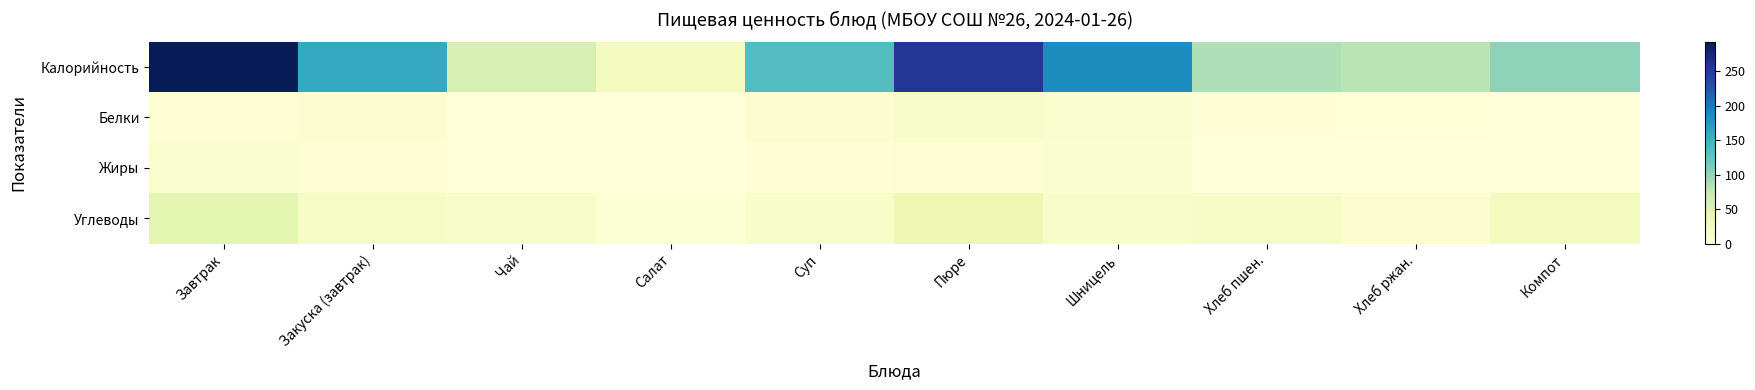

At which category is the sum across all series the highest?

Завтрак